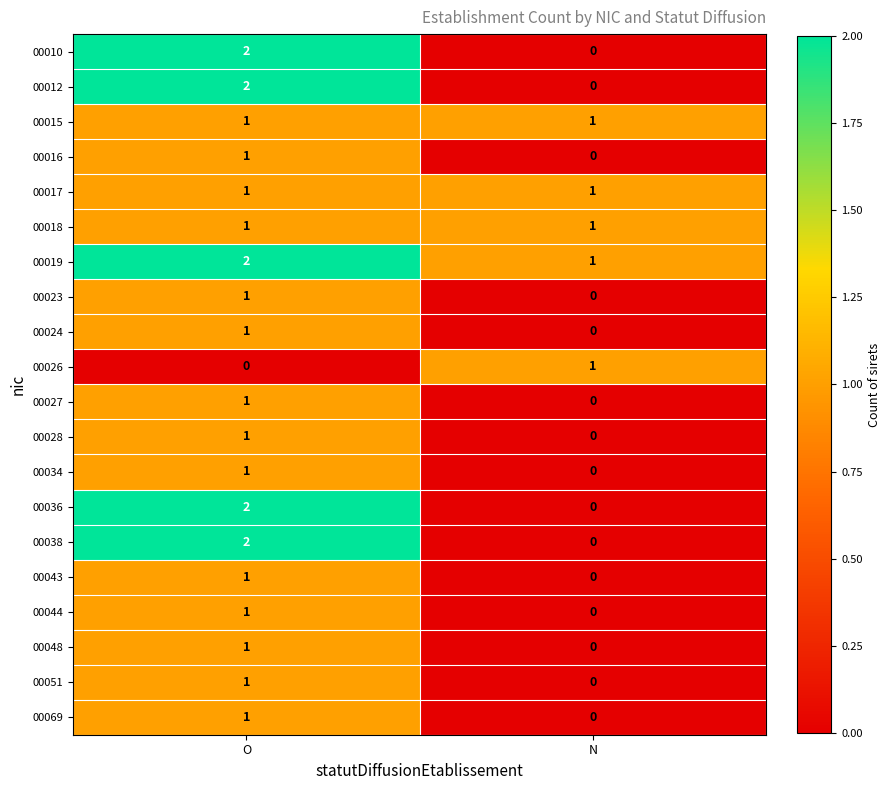

Is it true that 00051 equals -1 at N?

False